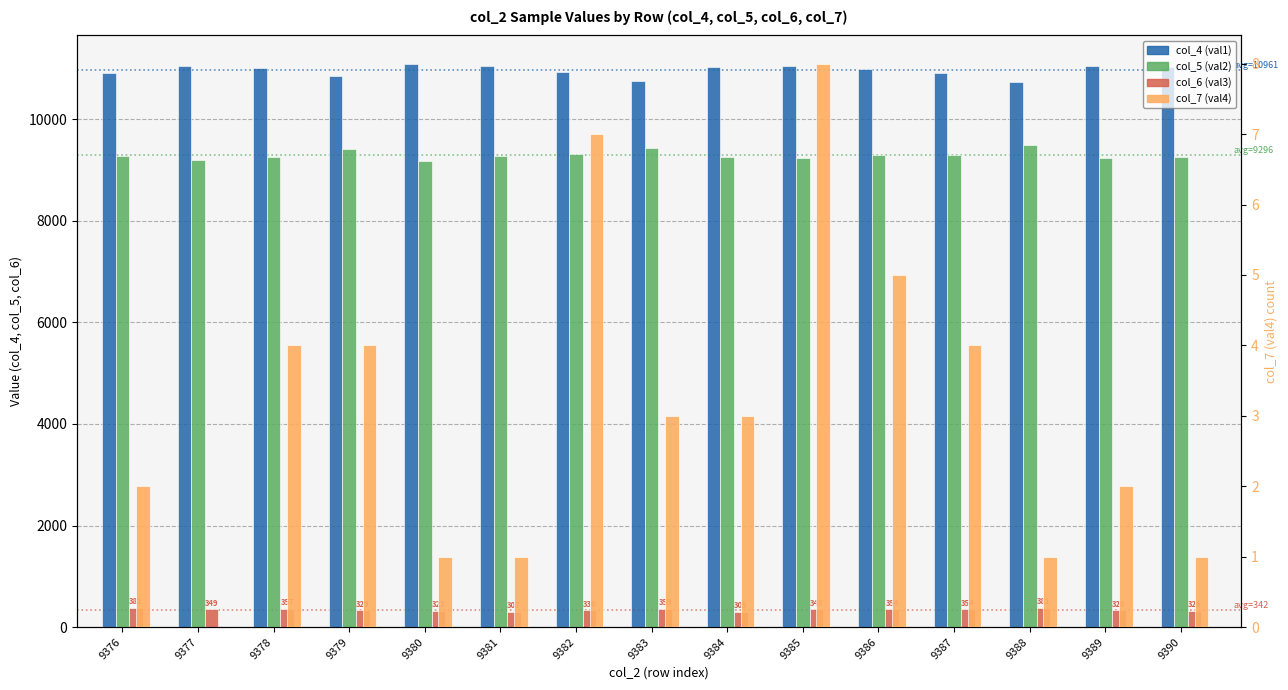

What is the highest value of the col_4 (val1) series?

11094